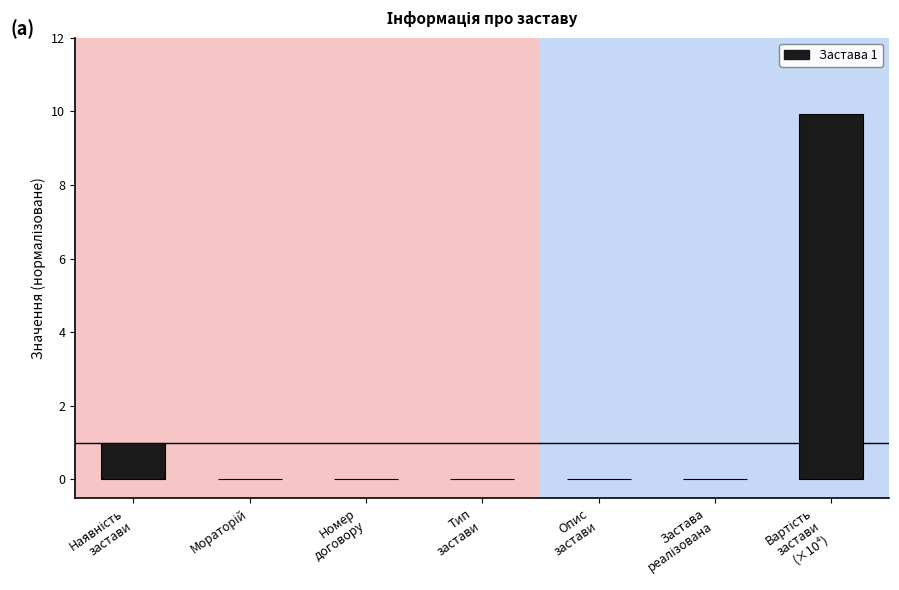

What is the sum of all values?

10.9